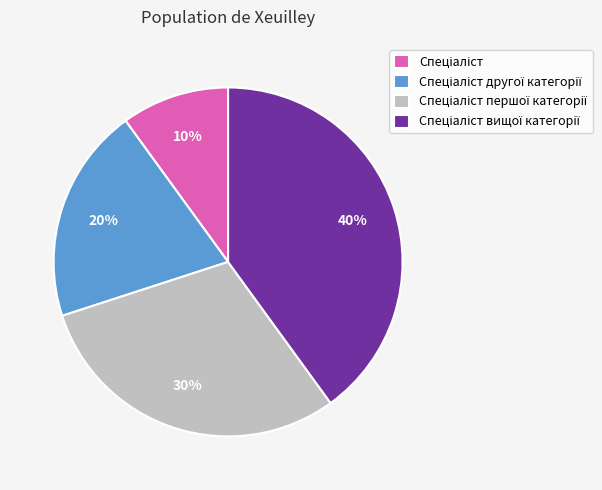

To the nearest percent, what is the average slice percentage?

25%